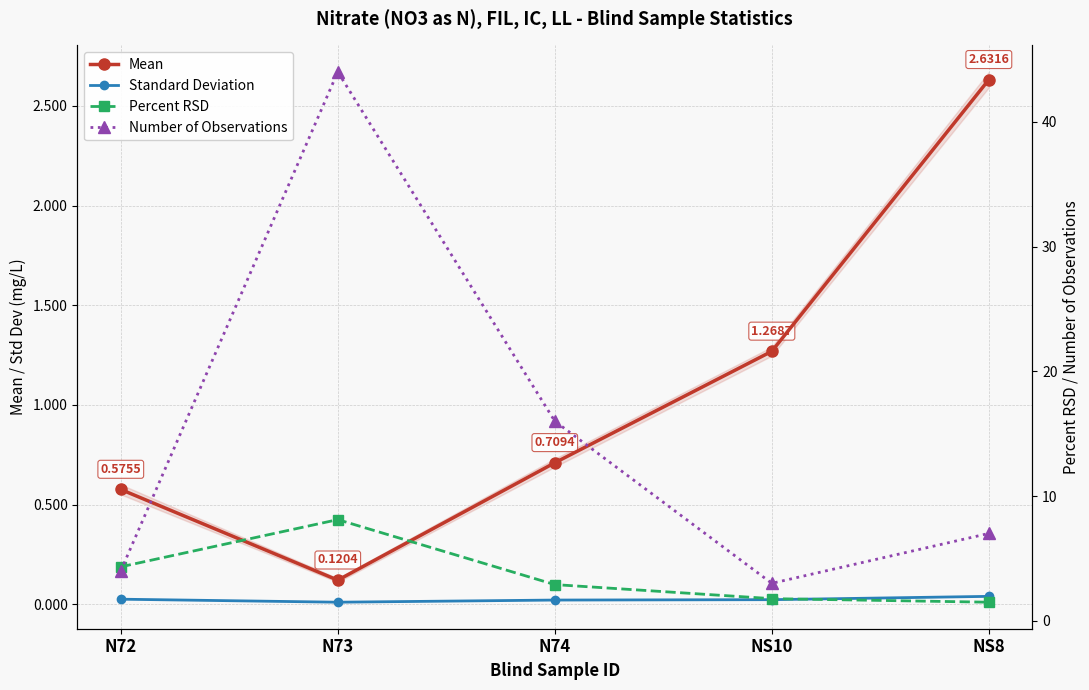

At how many categories does at least one series exceed 13?

2